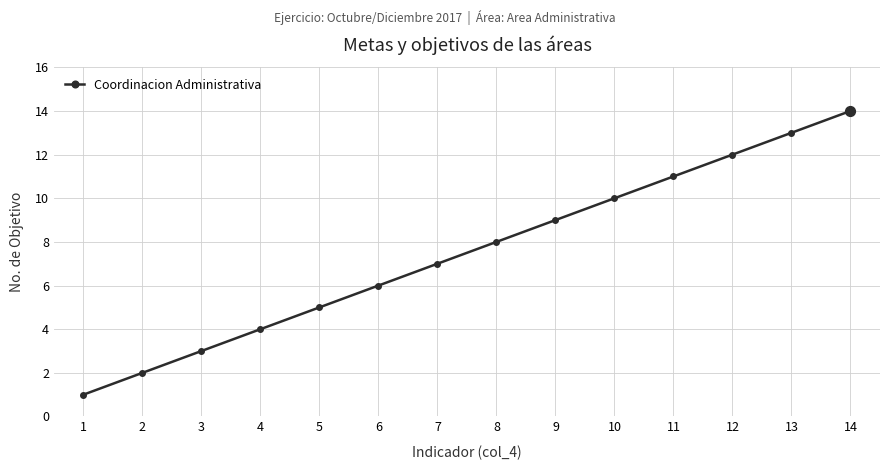

What is the ratio of the value at 6 to the value at 12?

0.5